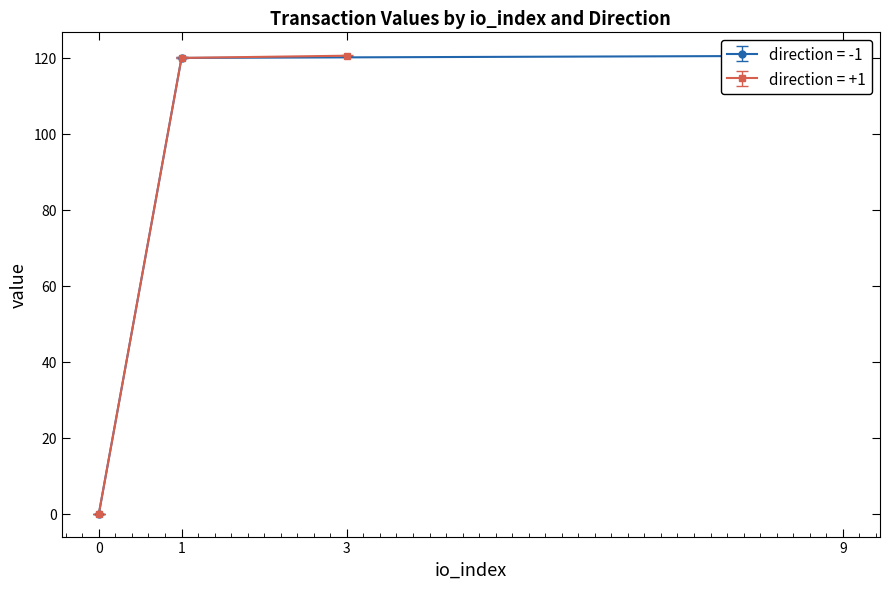

True or false: value and io_index cross at least once.

False